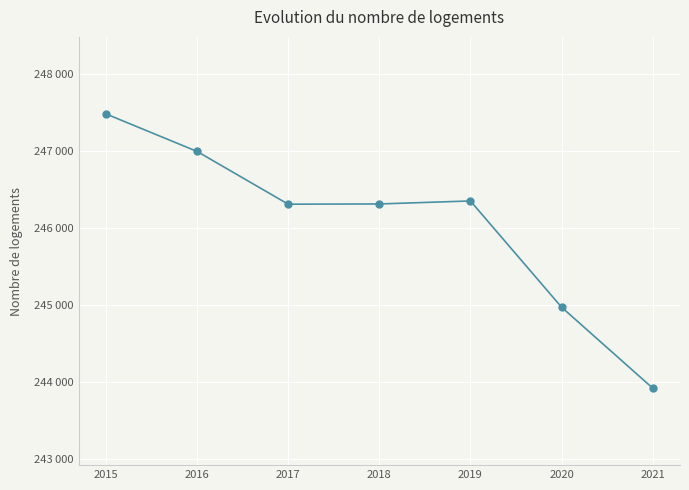

Does the chart have visible grid lines?

Yes